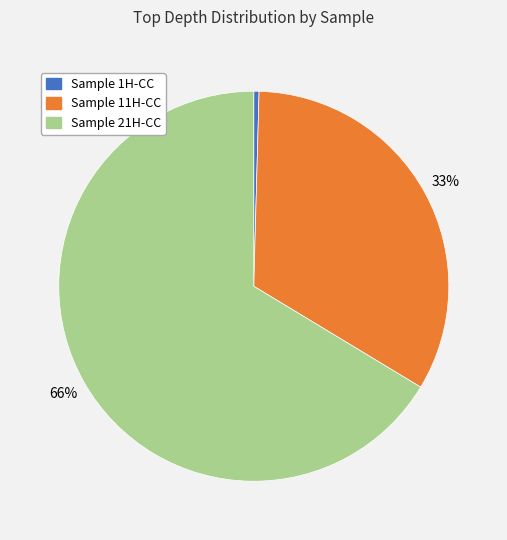

Which slice represents more than half of the pie?

Sample 21H-CC